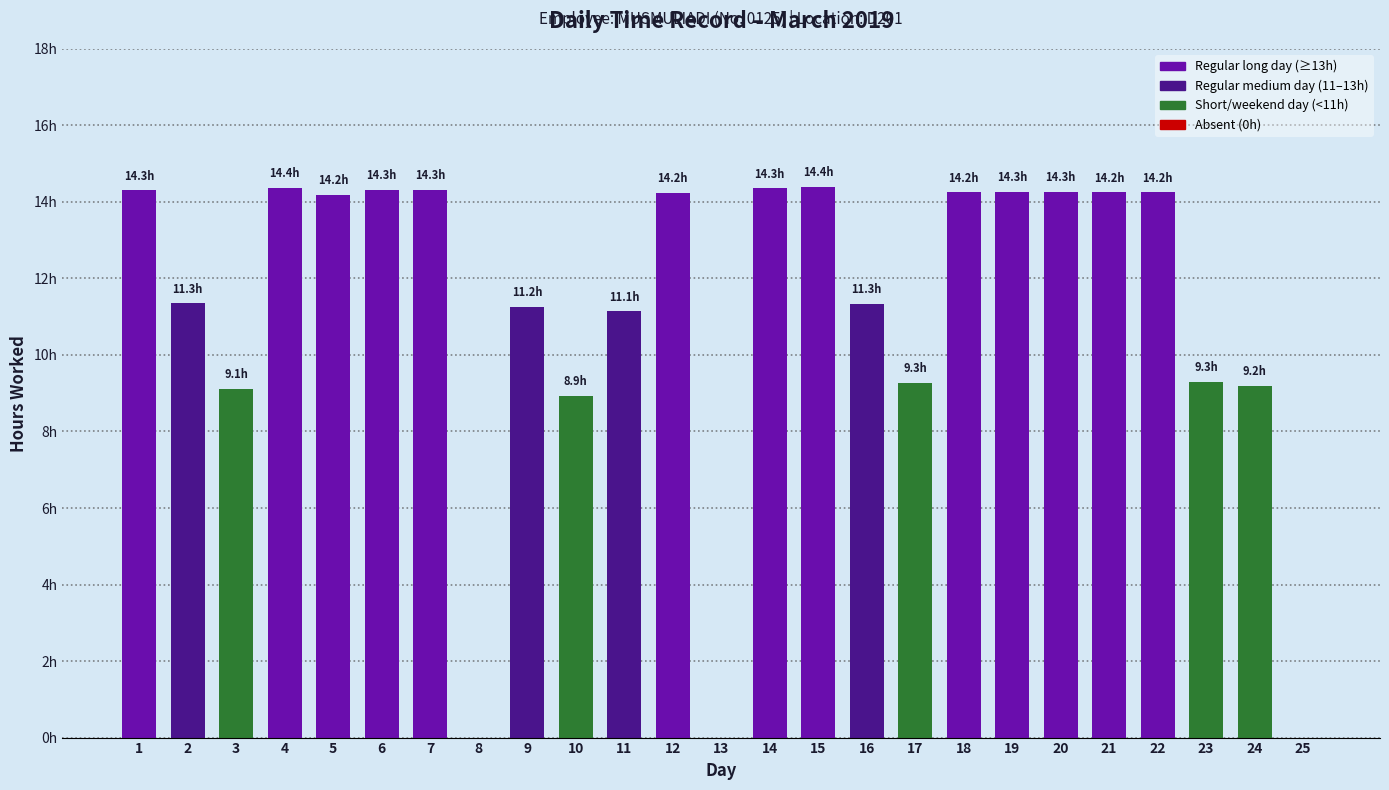

What is the greatest value displayed?

14.4